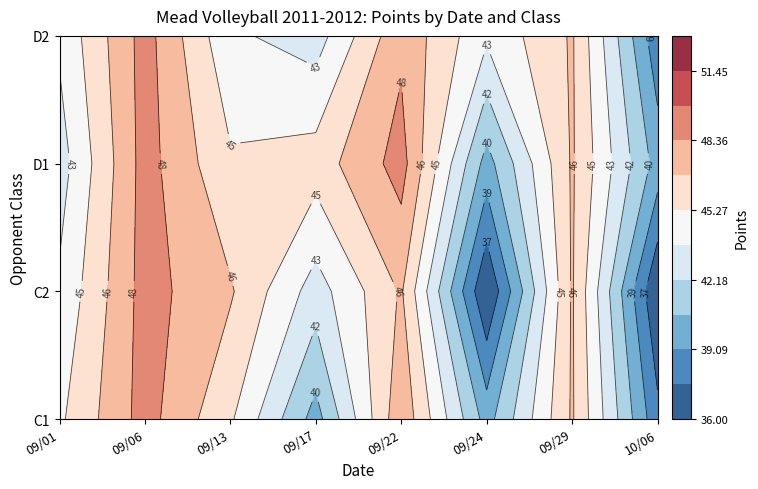

What is the approximate value of C2 at 10/06, to the nearest 5?

35